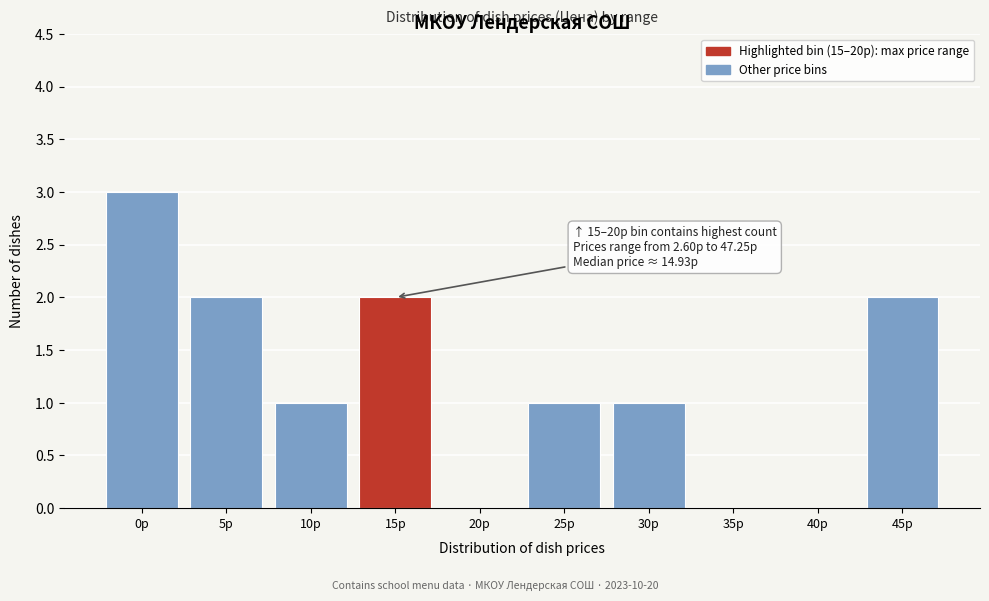

Reading left to right, list all the values displayed in this chart.

0р=3	5р=2	10р=1	15р=2	20р=0	25р=1	30р=1	35р=0	40р=0	45р=2